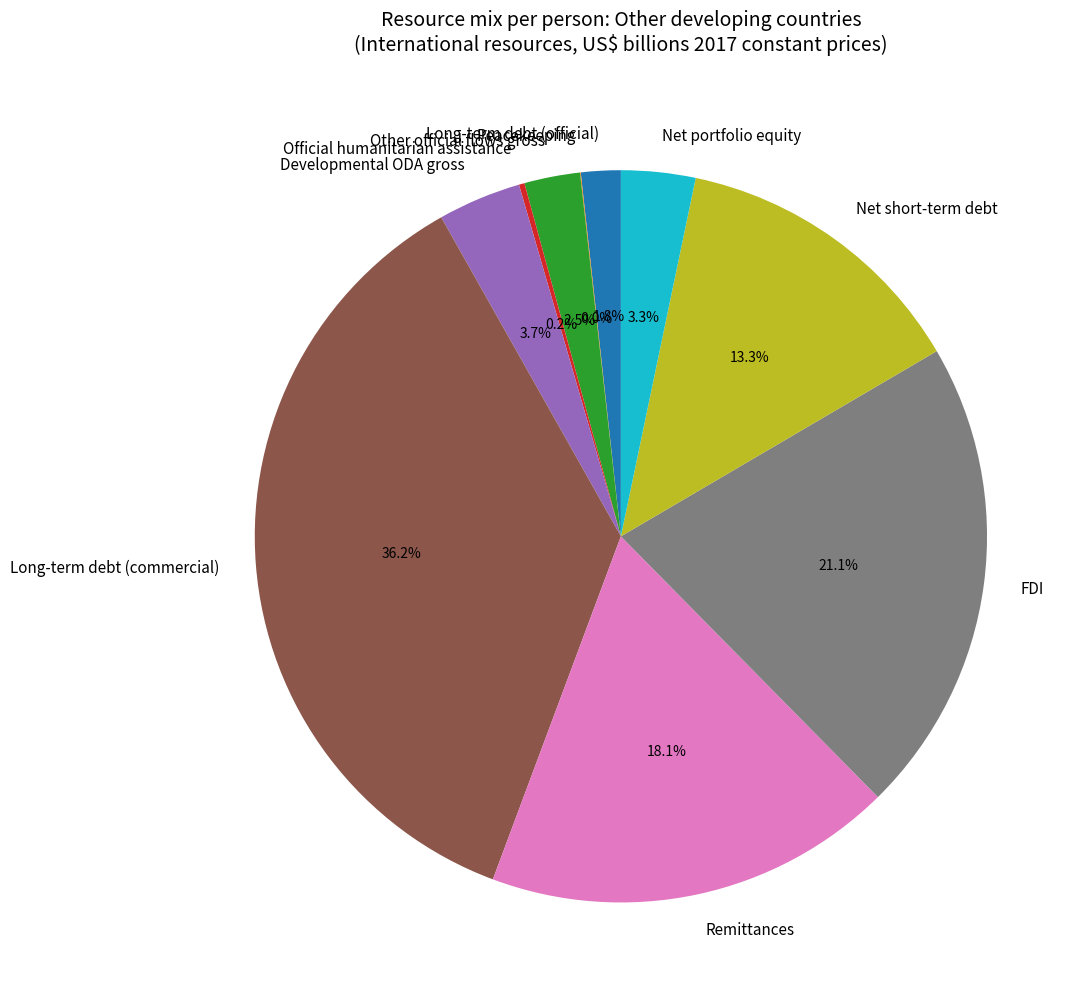

Which category has the biggest portion of the pie?

Long-term debt (commercial)